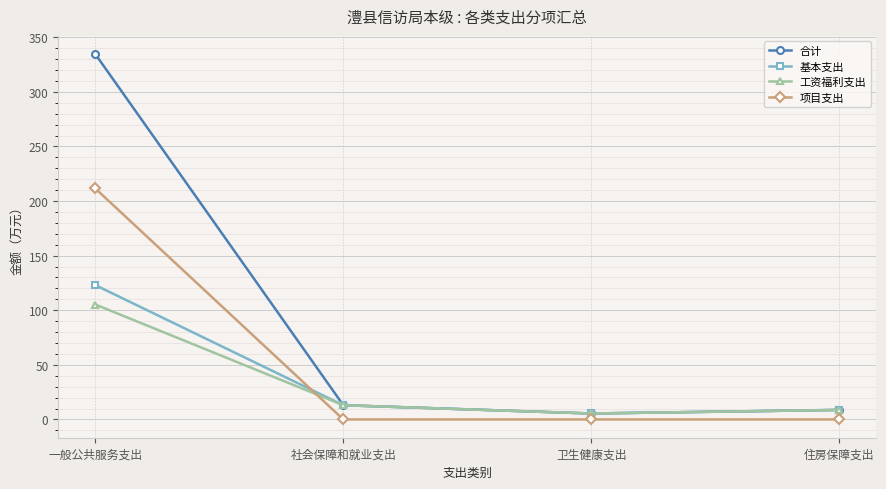

Where do 项目支出 and 基本支出 first cross each other?

一般公共服务支出 and 社会保障和就业支出